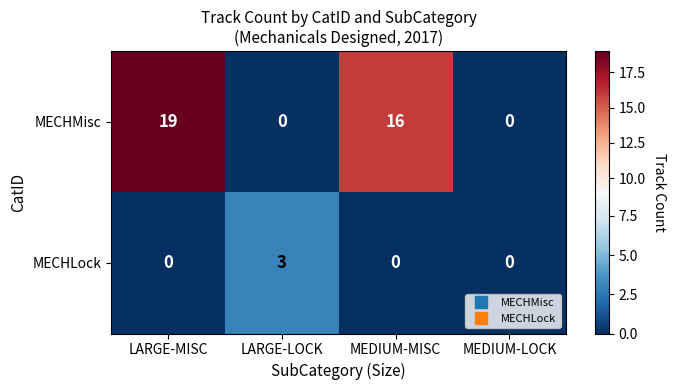

The MECHMisc series shows 0 at LARGE-LOCK. True or false?

True